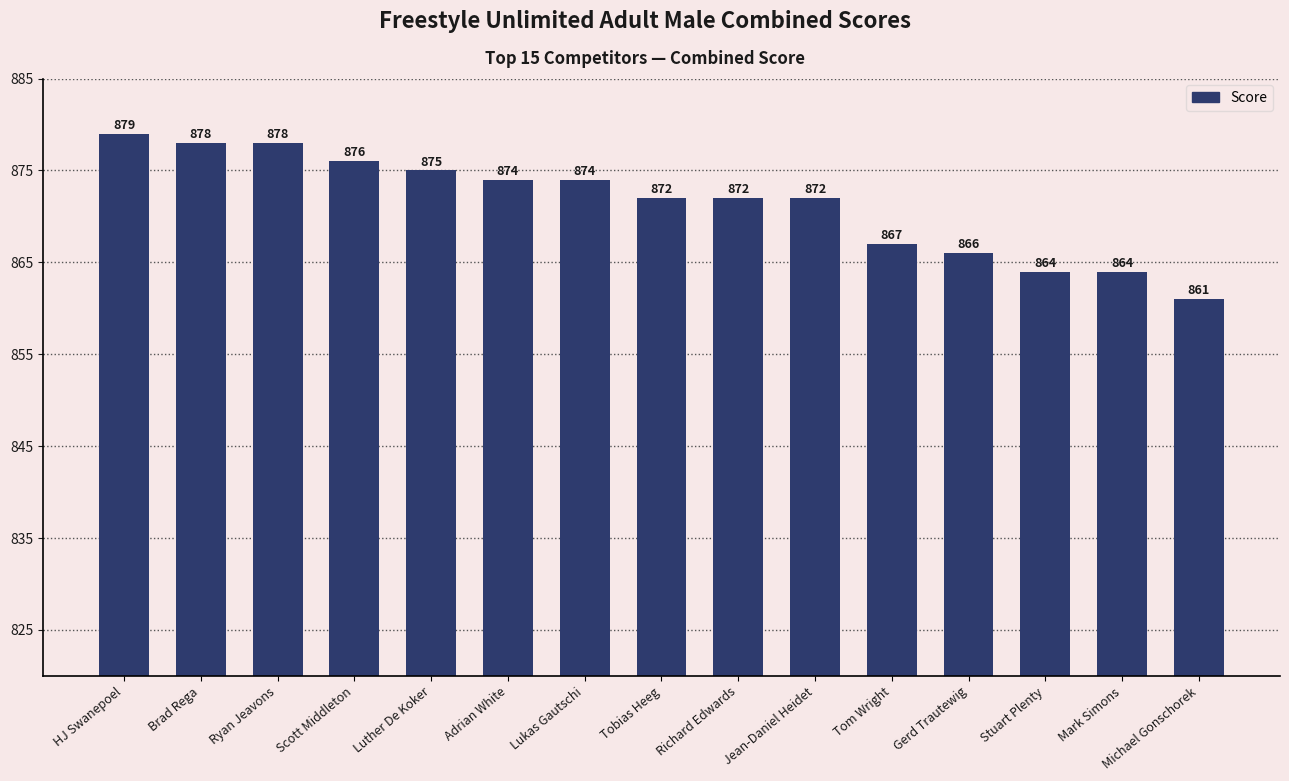

What is the change in value from Tom Wright to Michael Gonschorek?

-6